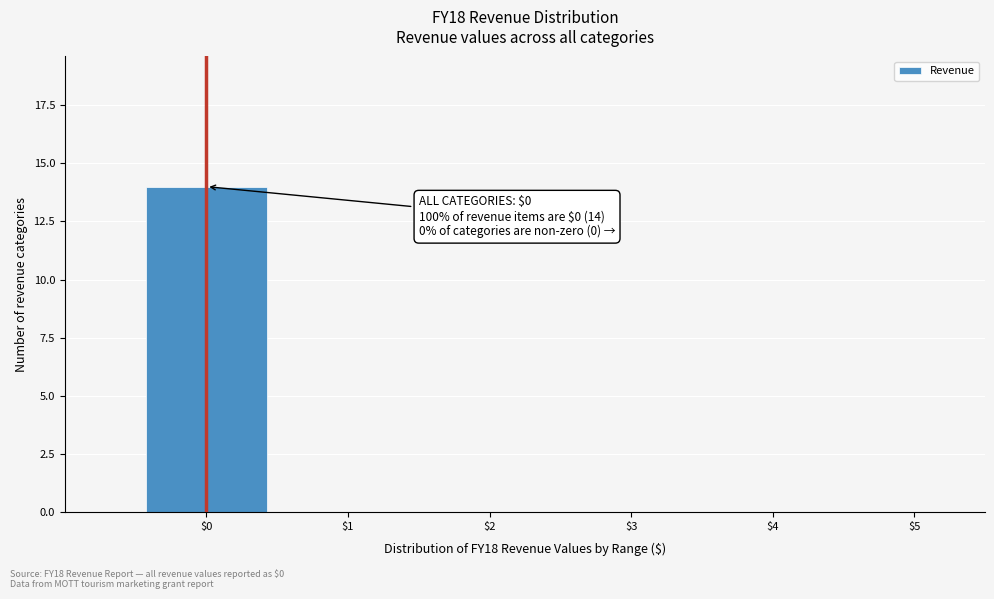

Which range on the x-axis has the tallest bar?

-0.5 to 0.5